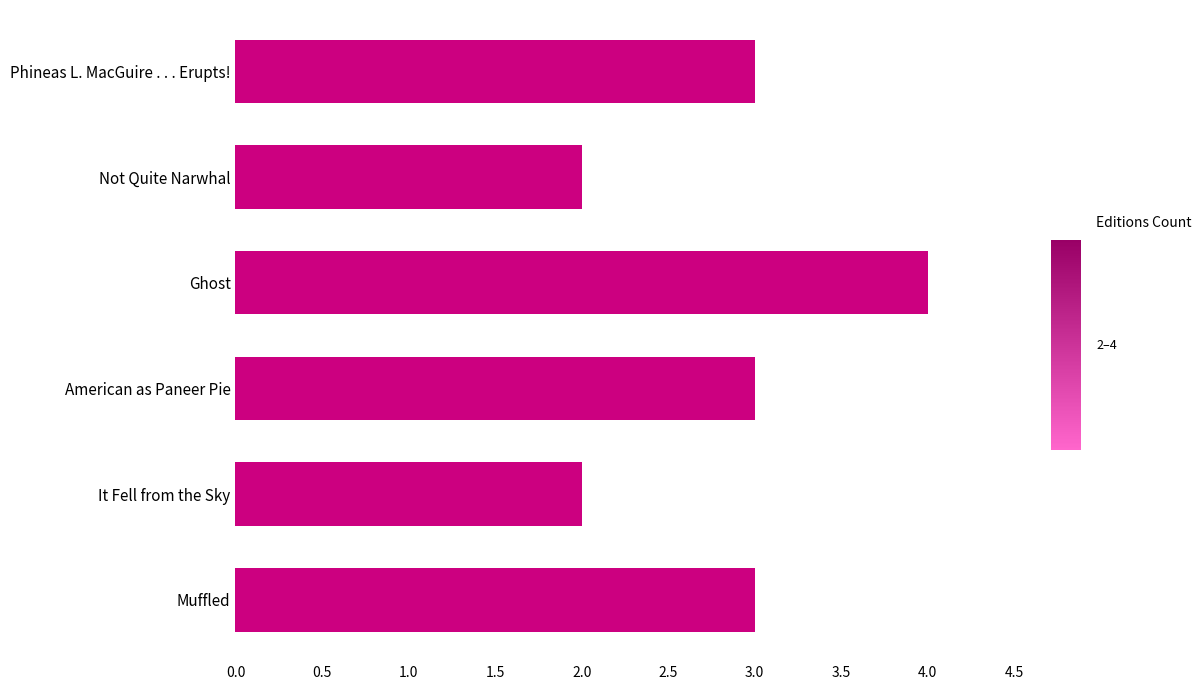

What is the sum of the values at American as Paneer Pie and Muffled?

6